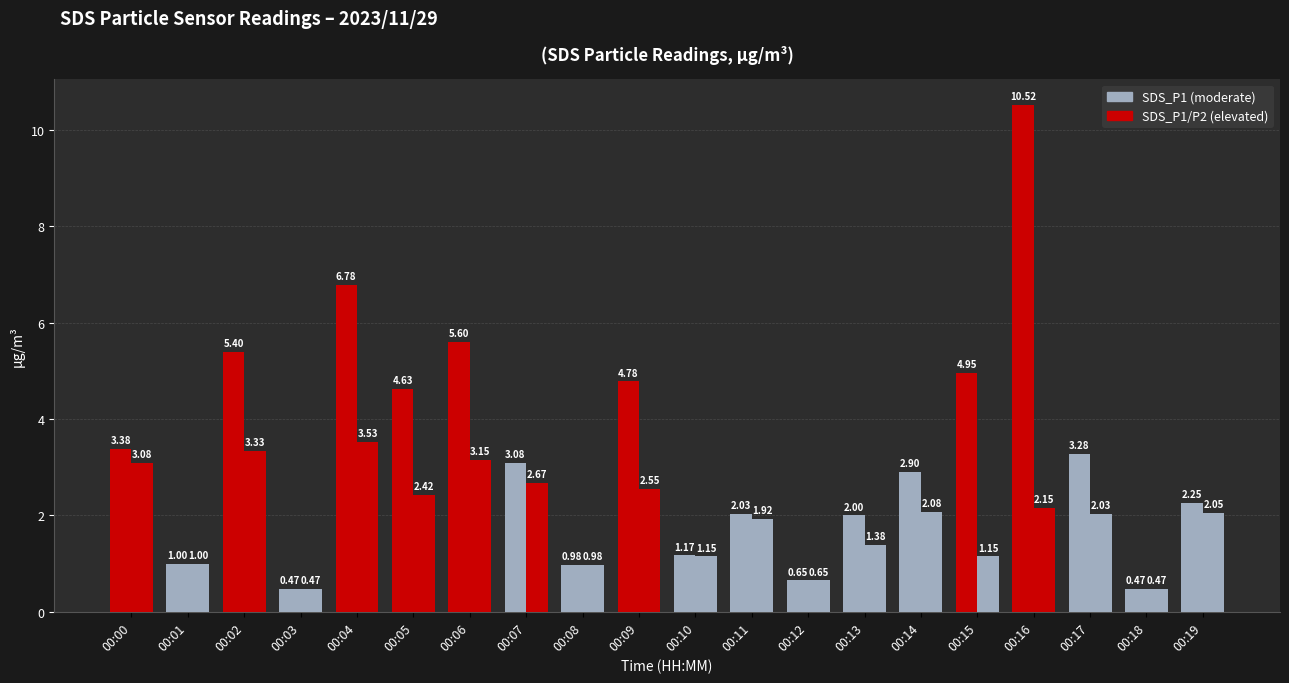

What is the greatest value displayed?

10.5